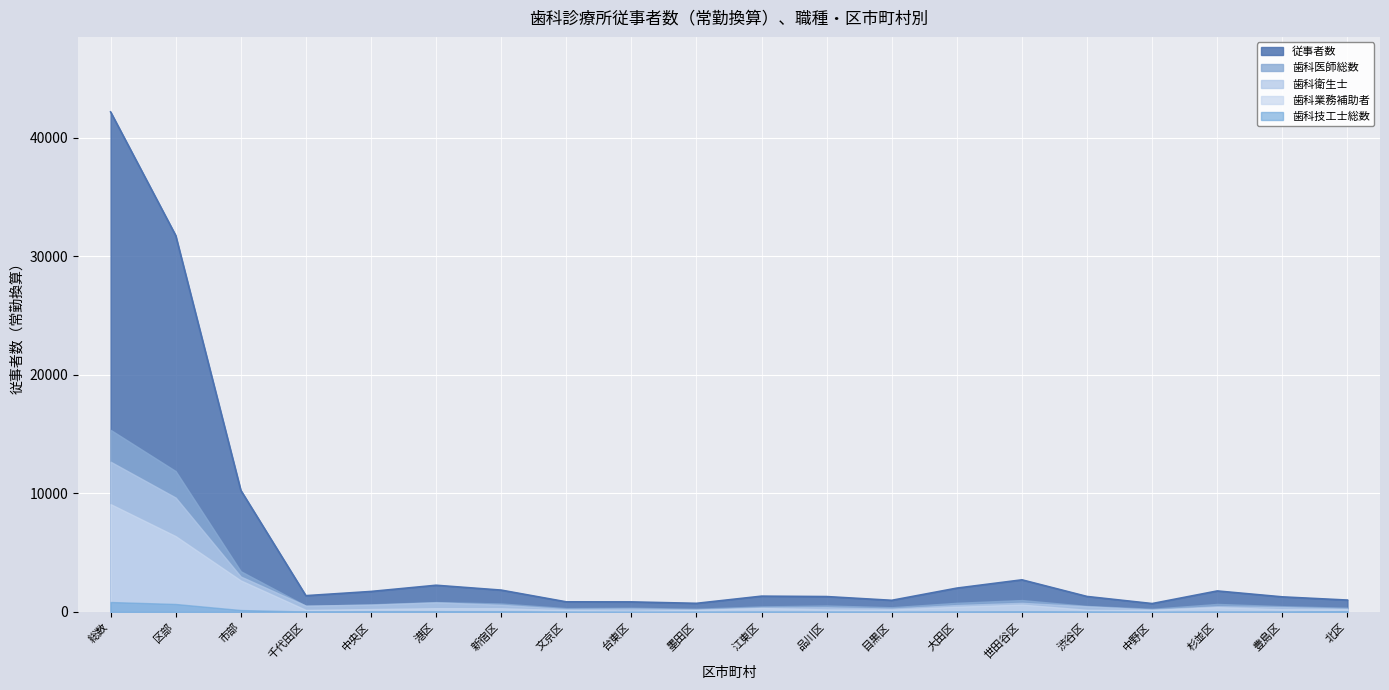

How many values in the 歯科技工士総数 series are below 27?

9